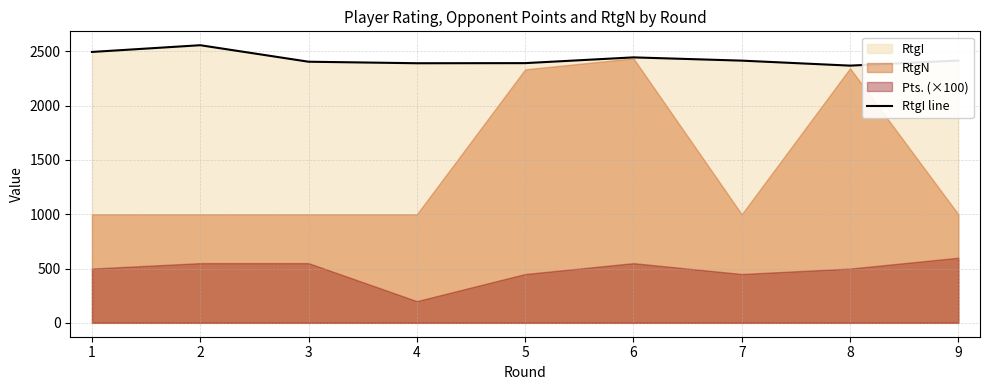

What is the highest value of the RtgI line series?

2557